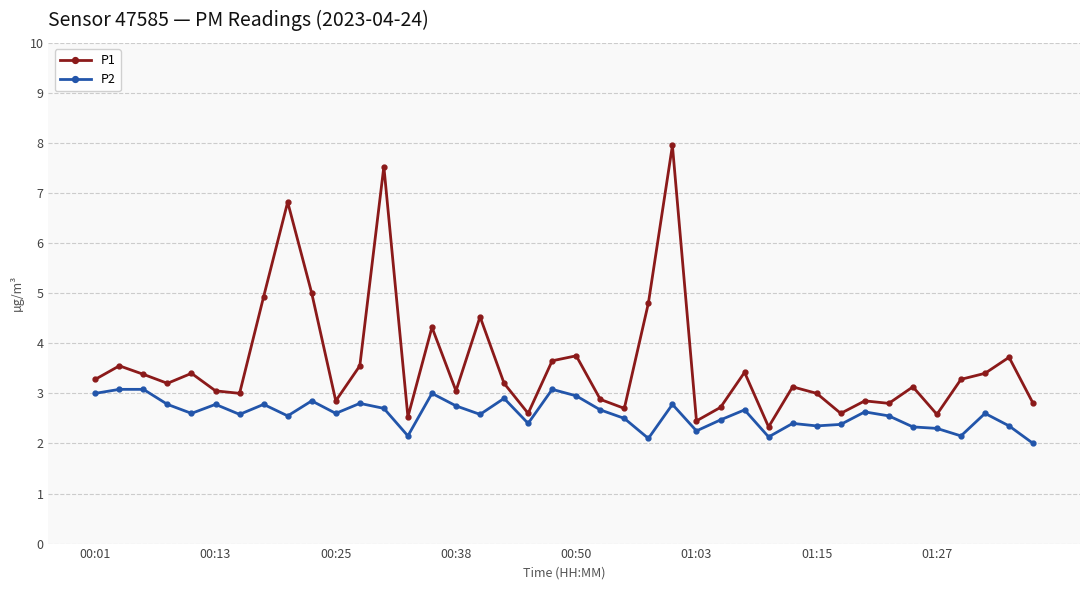

What is the sum of all P2 values?

103.6